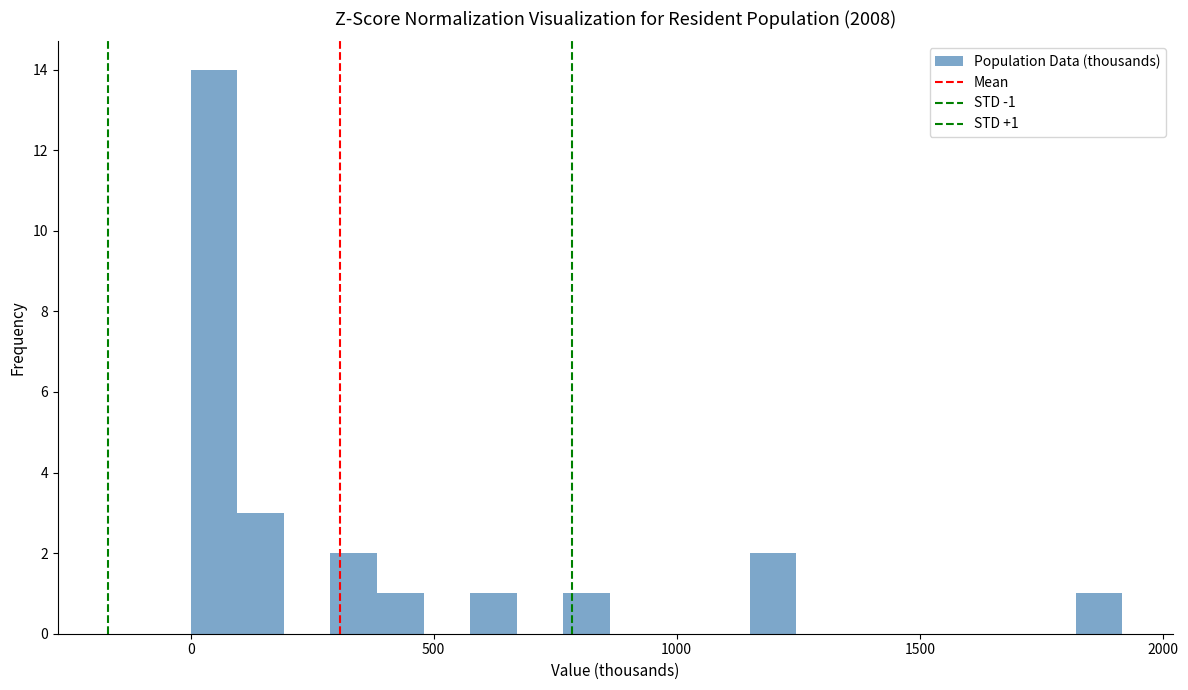

Around what value on the x-axis is the tallest bar? Give the approximate position of its centre, as read against the axis.

50